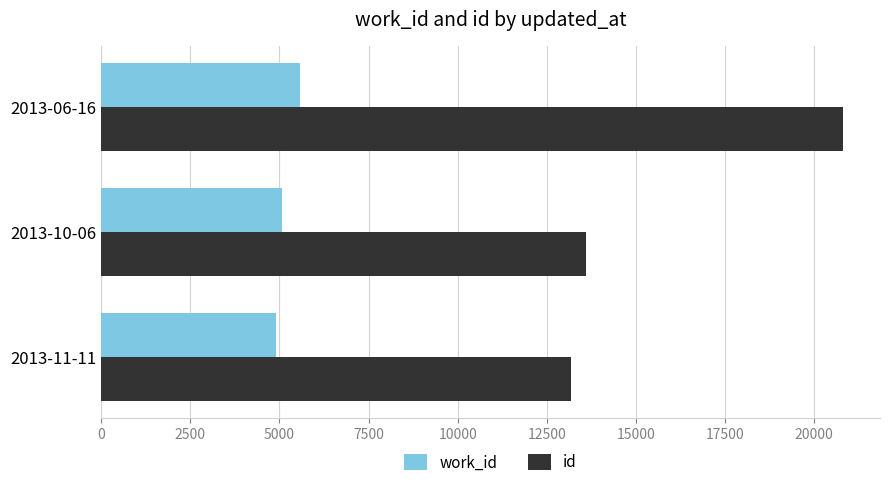

What is the total value across all series at 2013-06-16?

26384